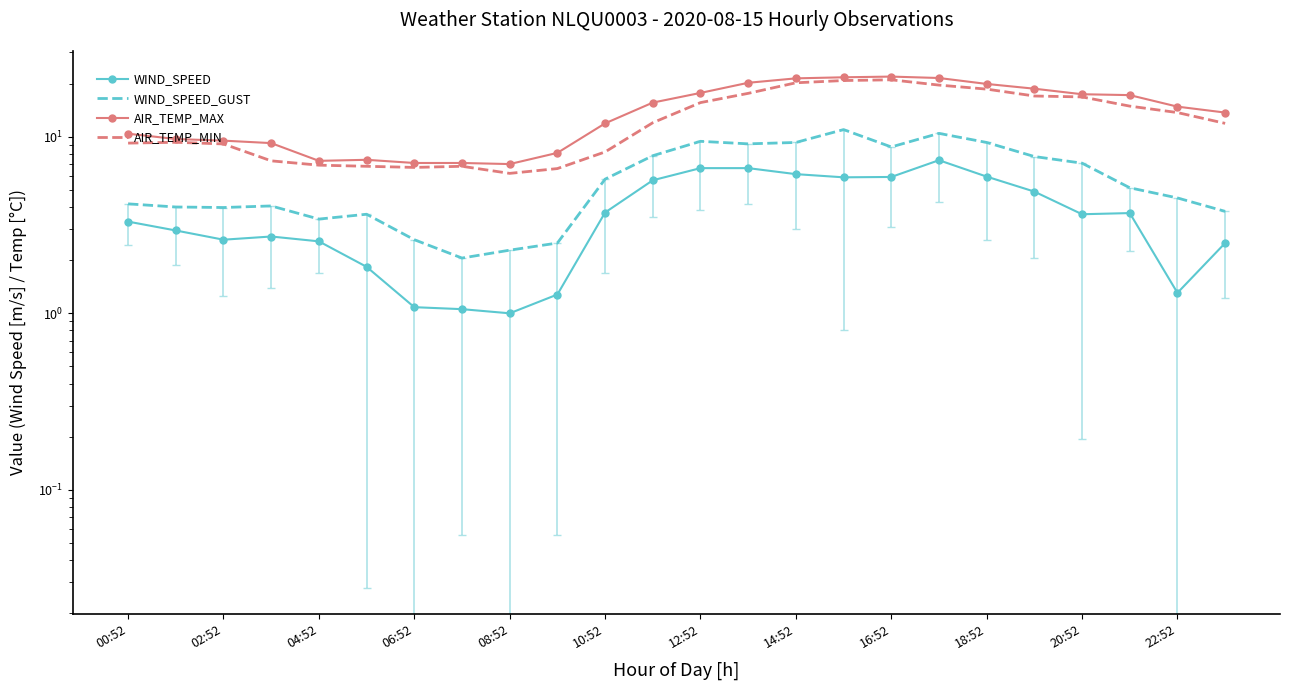

What is the label of the 2nd point from the right?

22:52